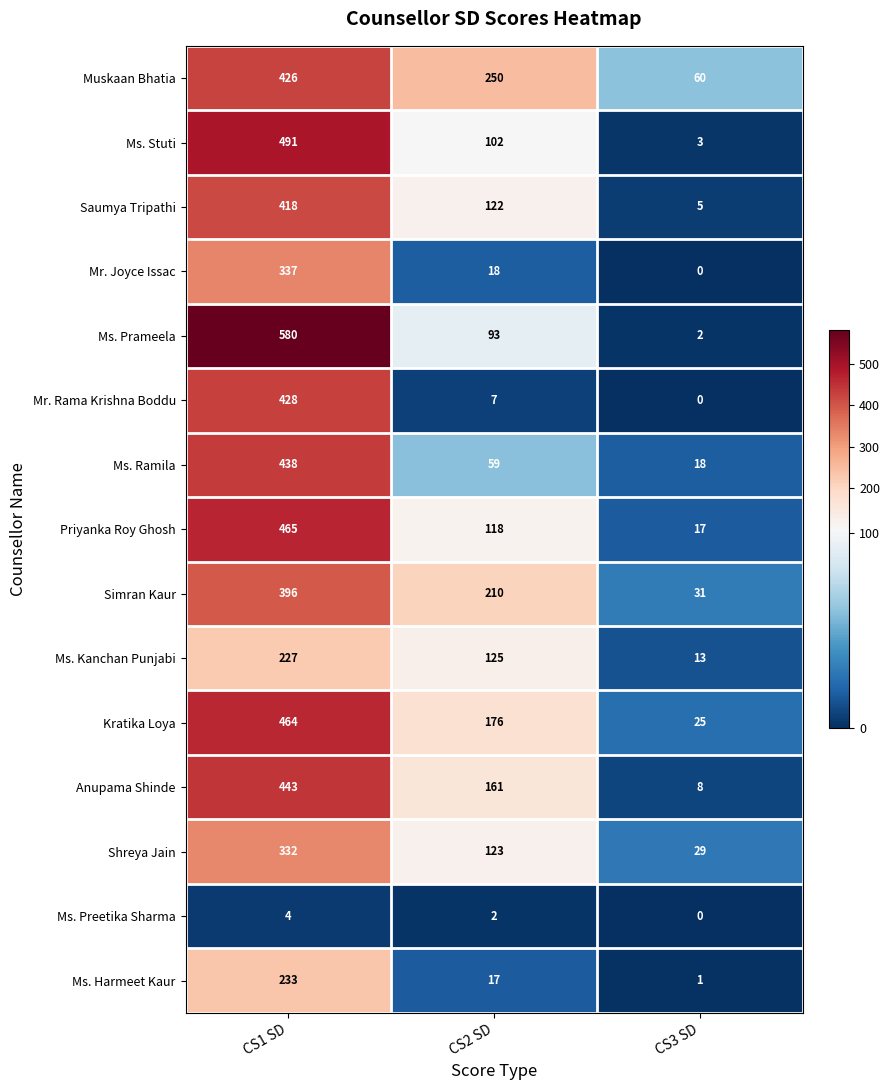

List the series in order of their peak value, highest first.

Ms. Prameela, Ms. Stuti, Priyanka Roy Ghosh, Kratika Loya, Anupama Shinde, Ms. Ramila, Mr. Rama Krishna Boddu, Muskaan Bhatia, Saumya Tripathi, Simran Kaur, Mr. Joyce Issac, Shreya Jain, Ms. Harmeet Kaur, Ms. Kanchan Punjabi, Ms. Preetika Sharma